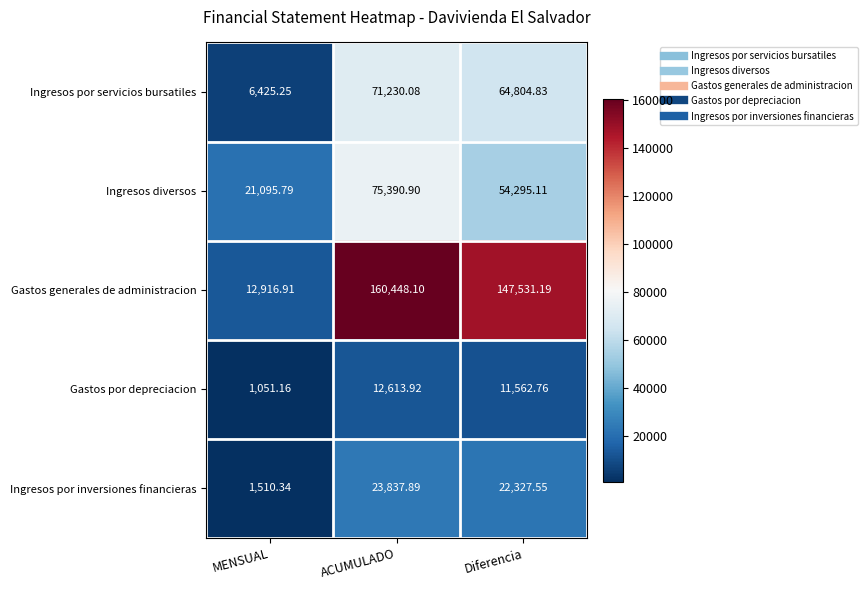

Count the number of data series in this chart.

5